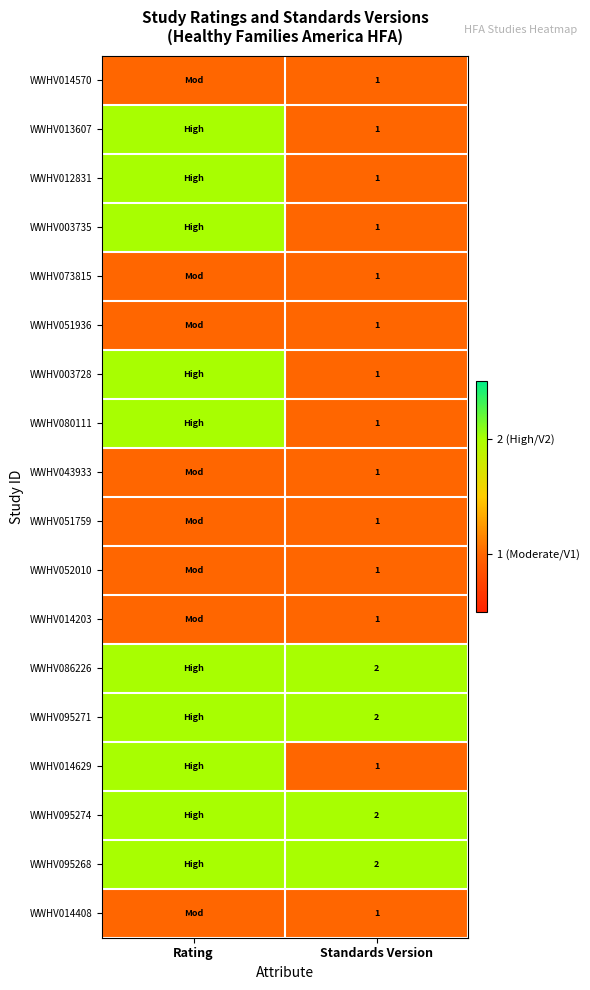

Which category has the highest value across all series?

Rating